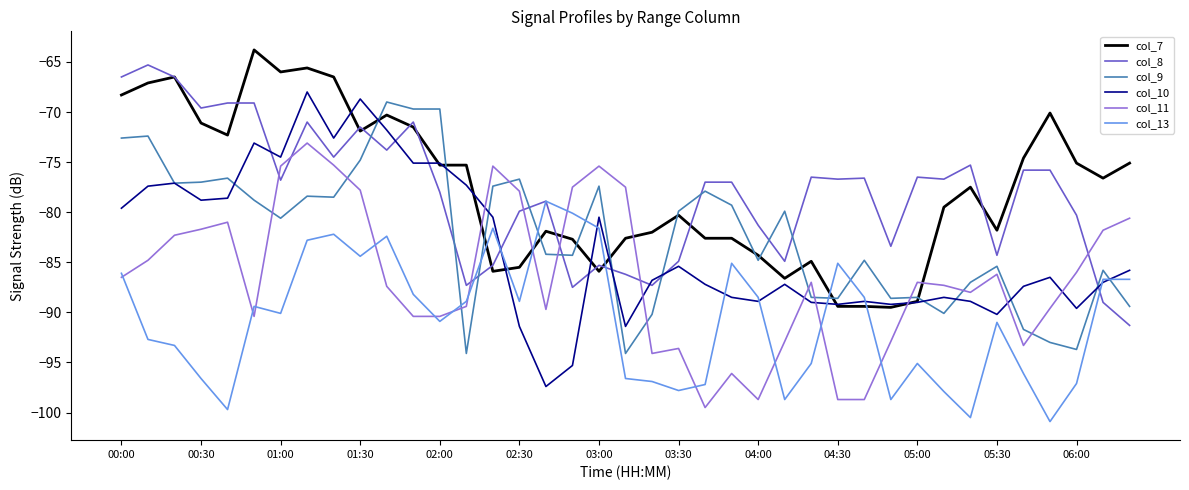

What is the highest value of the col_9 series?

-69.0